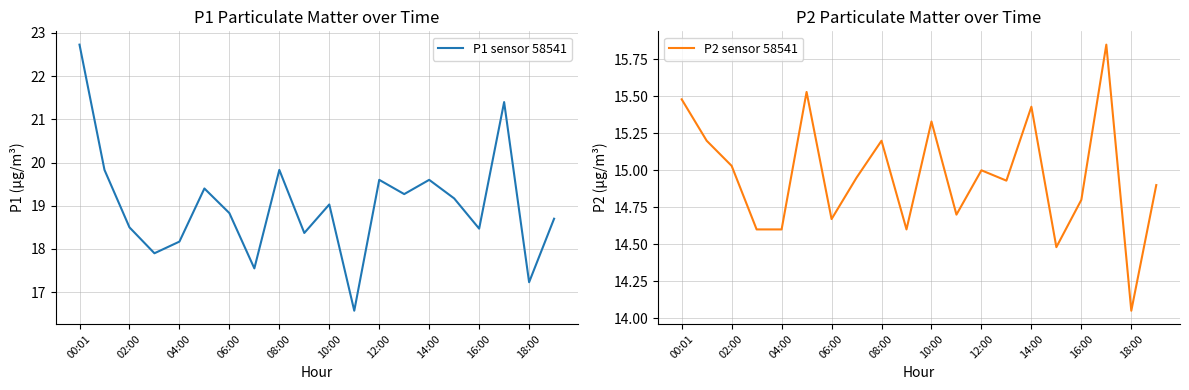

True or false: P1 sensor 58541 has a value of 19.6 at 14:00.

True